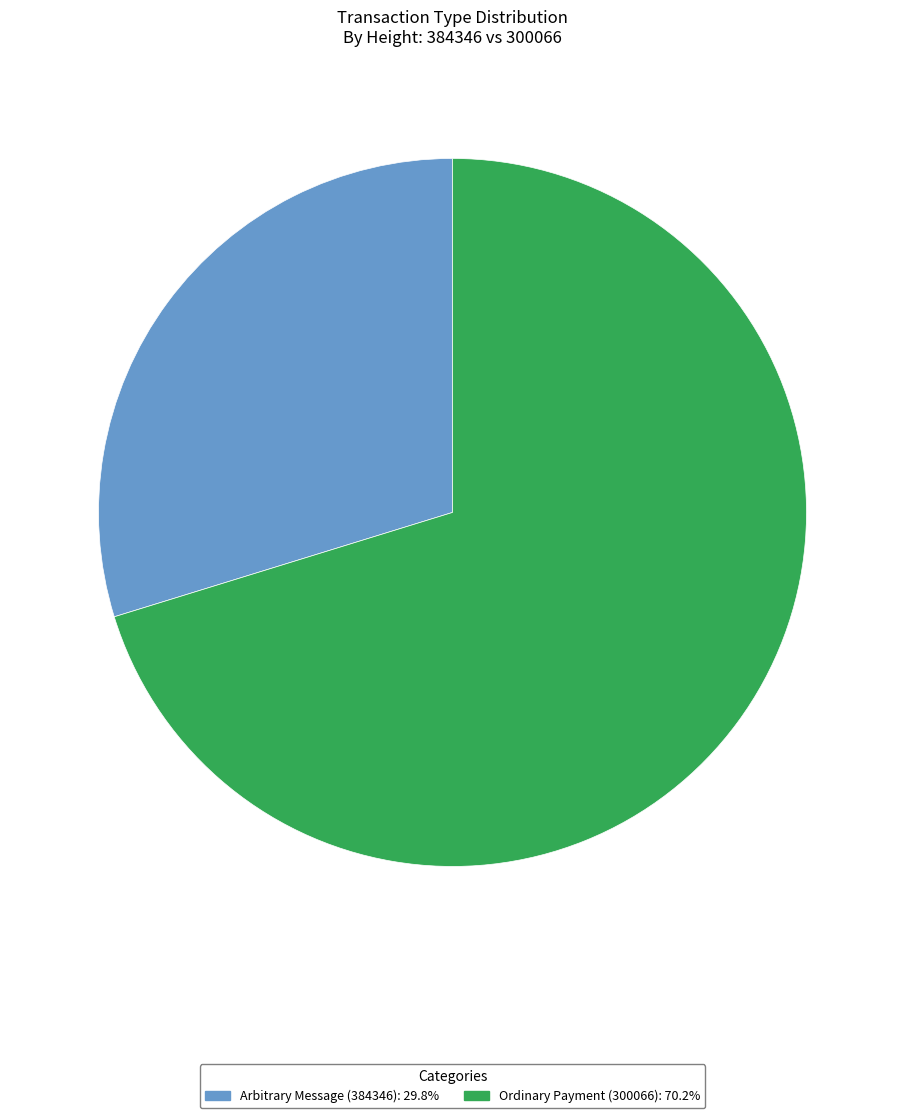

Does Ordinary Payment (300066) represent more than half of the total?

Yes